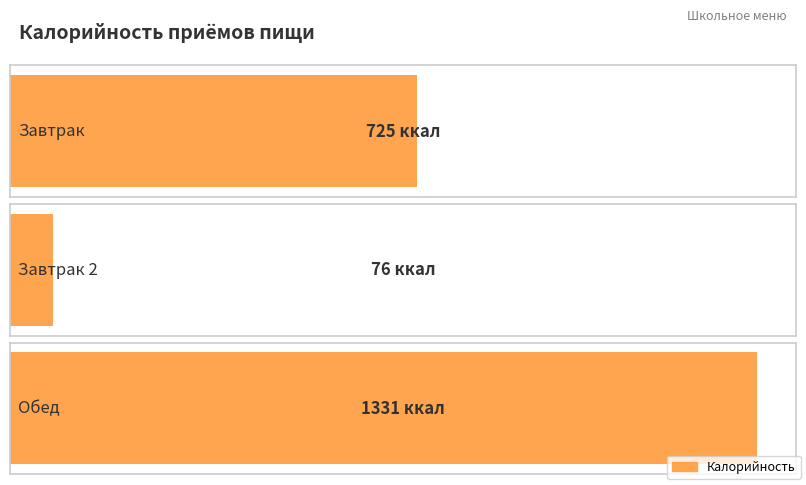

Are the bars grouped side by side (vs. stacked)?

No